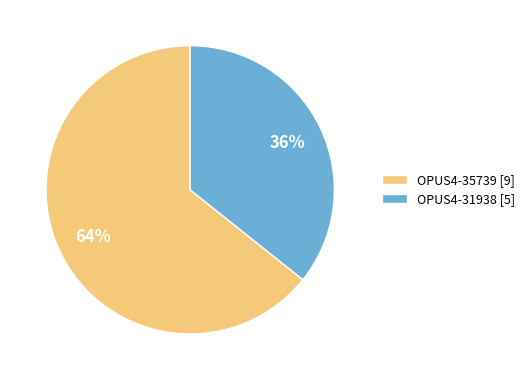

Rank the categories by value from highest to lowest.

OPUS4-35739, OPUS4-31938